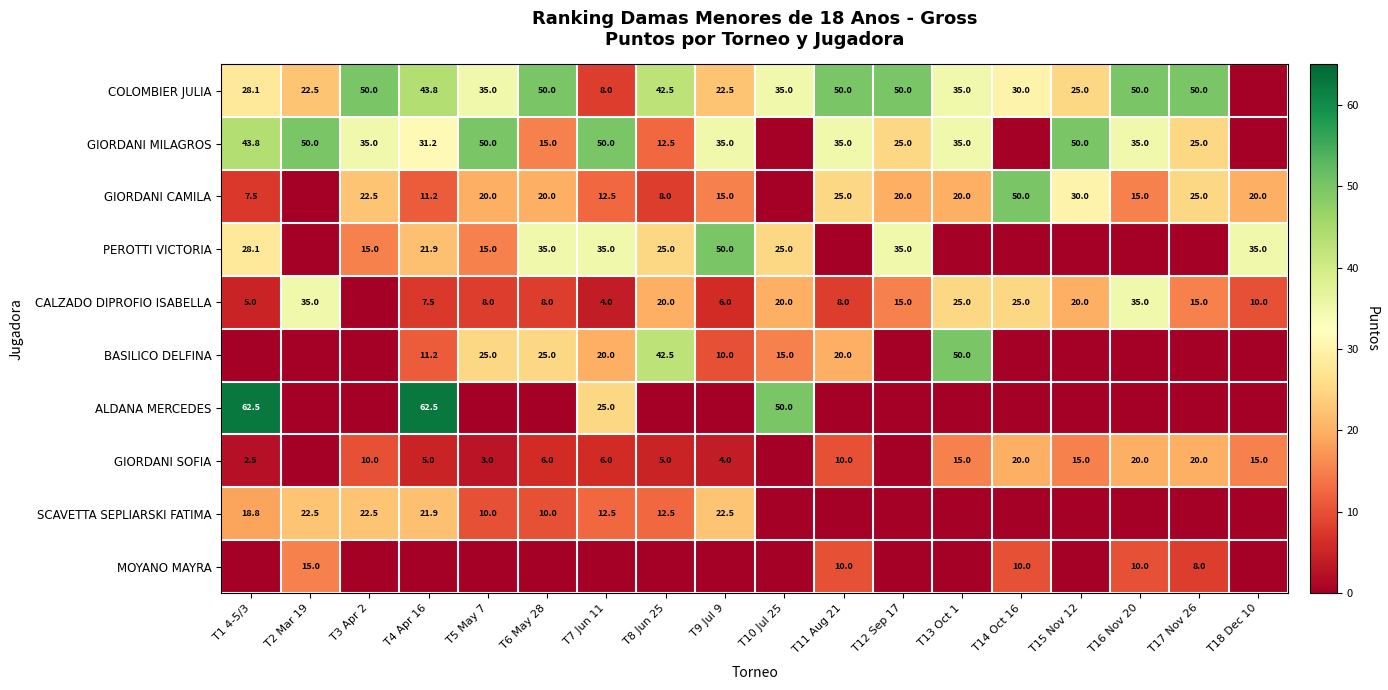

Count the number of data series in this chart.

10